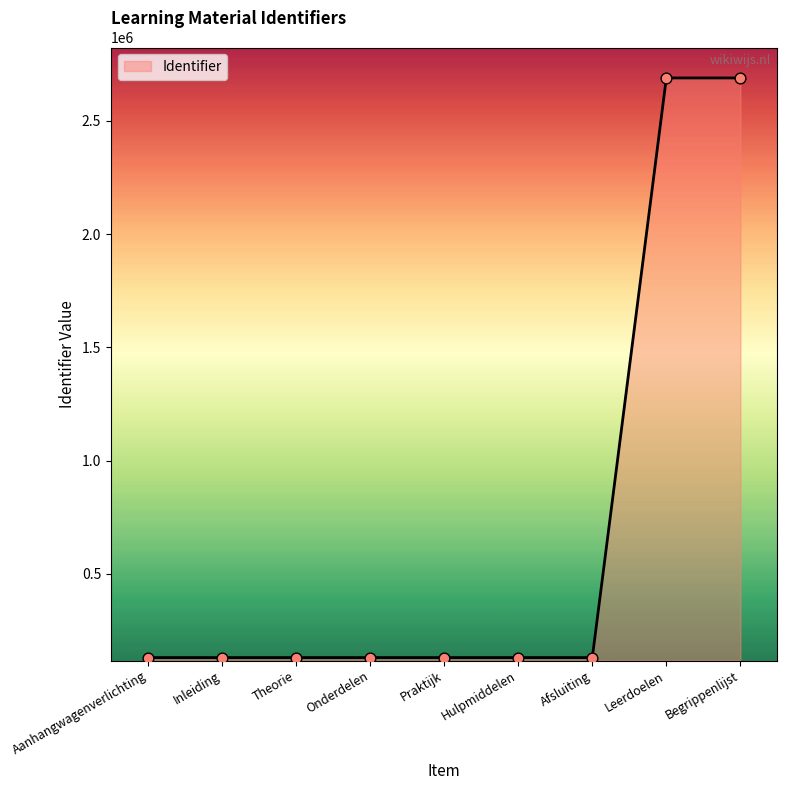

Between Theorie and Leerdoelen, which is larger?

Leerdoelen